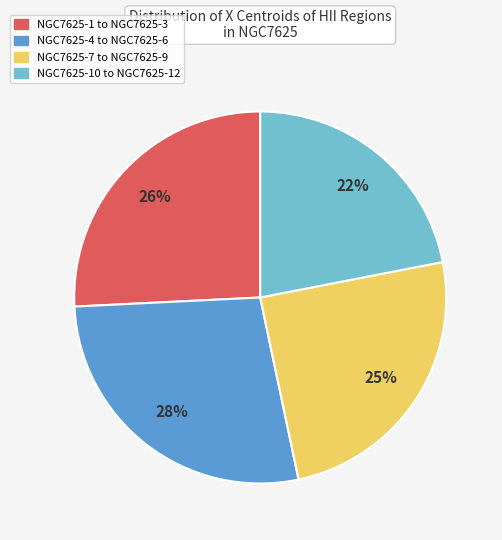

Does any single category account for the majority?

No